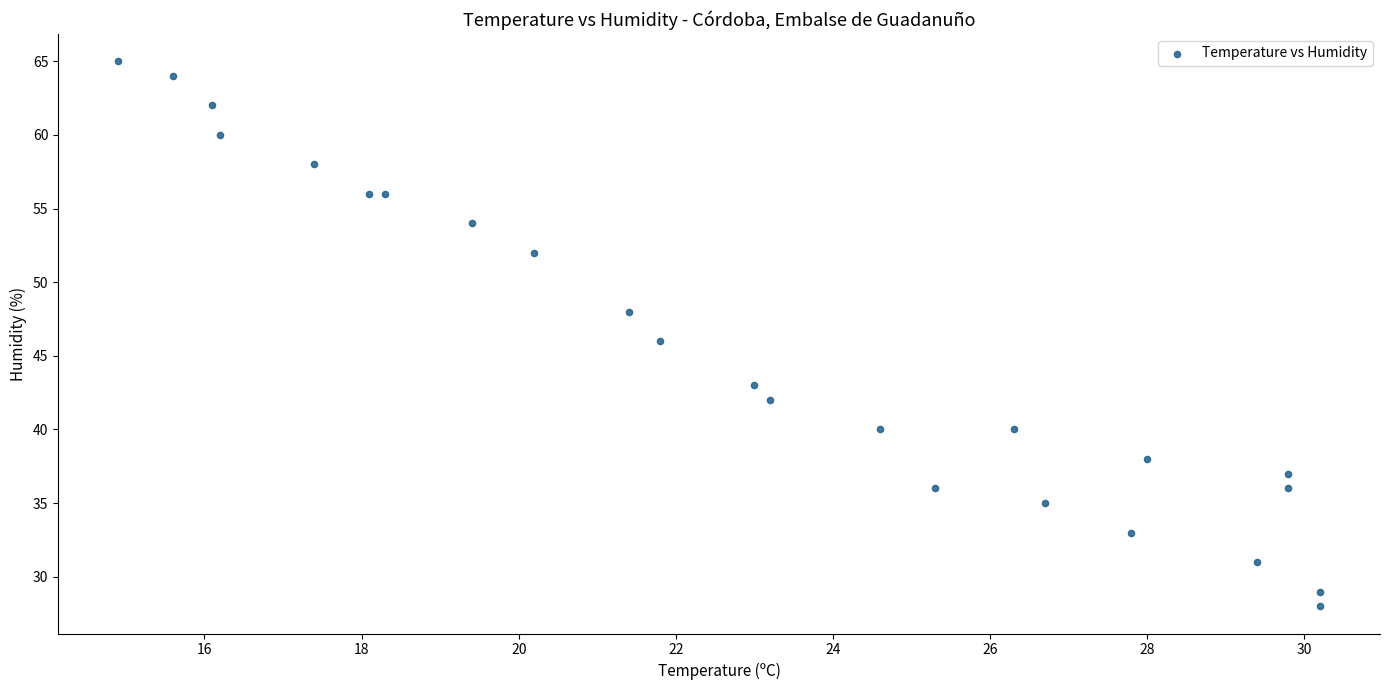

What is the range of Y values (max minus min)?

37